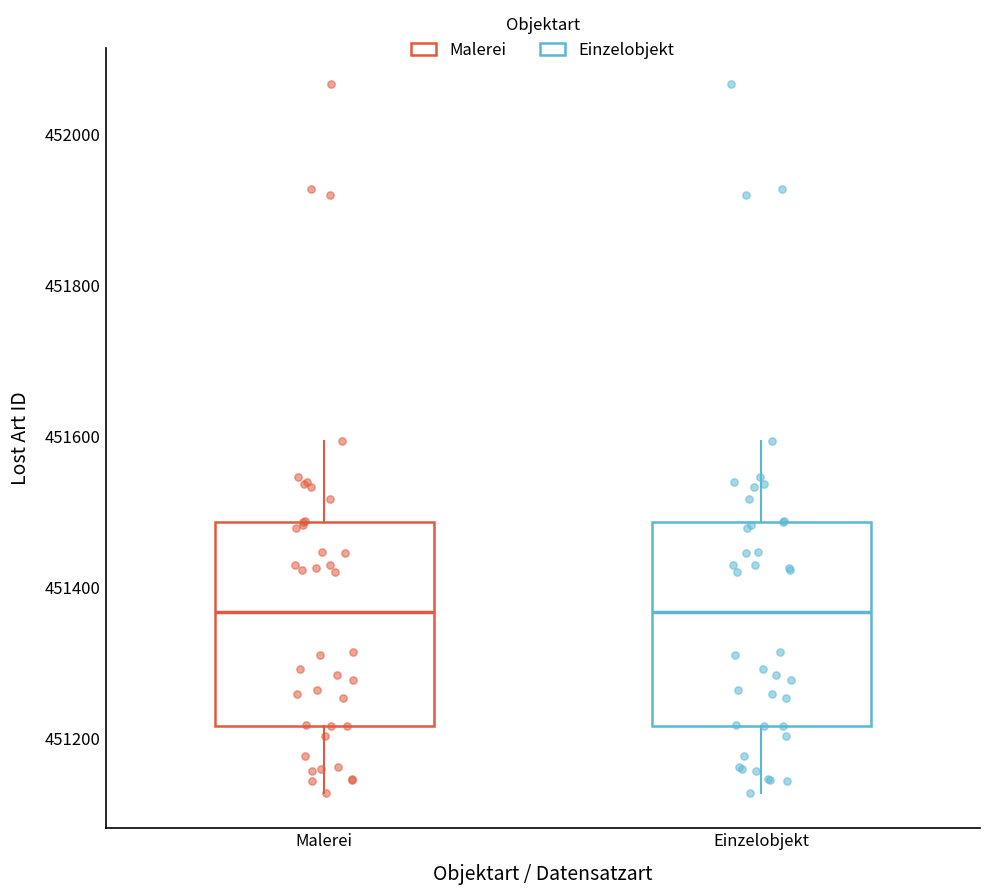

Reading left to right, transcribe this box plot: for each box, give where its median line is, the range the box spans, and where its two whiskers end, as read against the y-axis. The values are not printed on the chart, so give them approximately, as read against the axis.

Malerei: median 451360, box 451220 to 451480, whiskers 451120 to 451600
Einzelobjekt: median 451360, box 451220 to 451480, whiskers 451120 to 451600